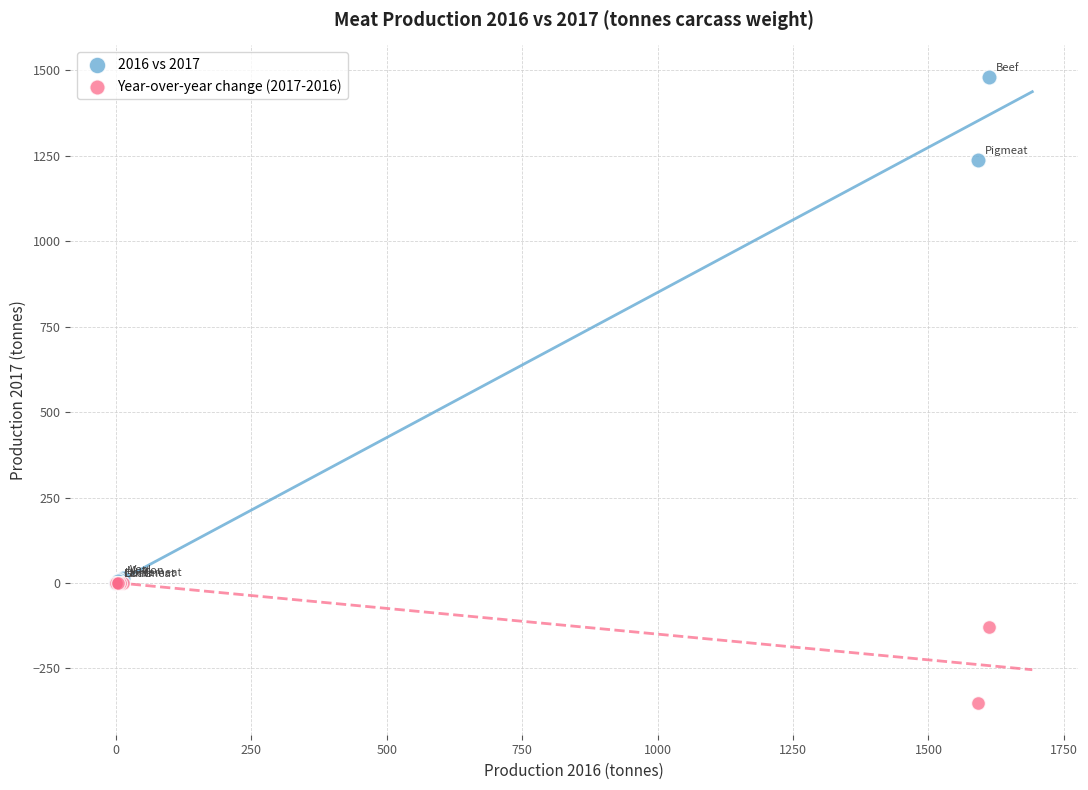

Which series has the largest Y range (max minus min)?

2016 vs 2017